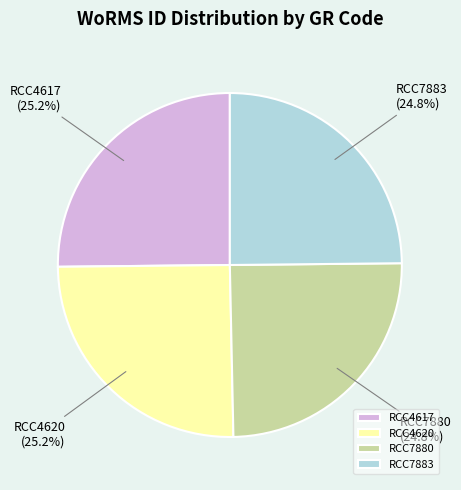

How many slices are in this pie chart?

4